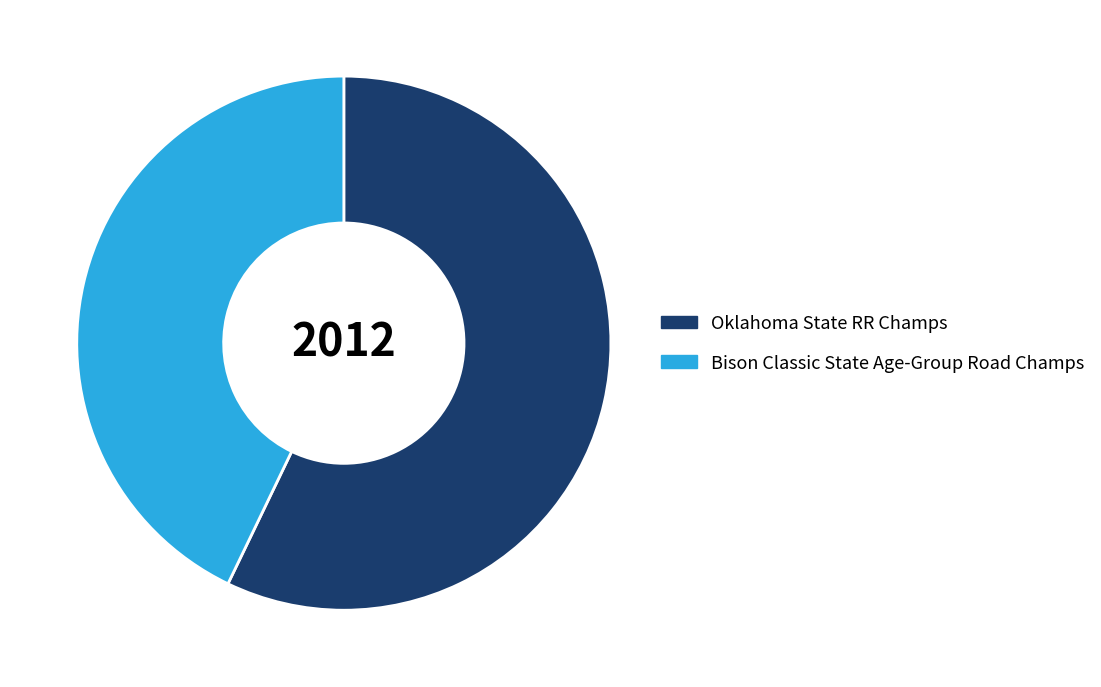

Is it true that Bison Classic State Age-Group Road Champs is 43% of the pie?

True